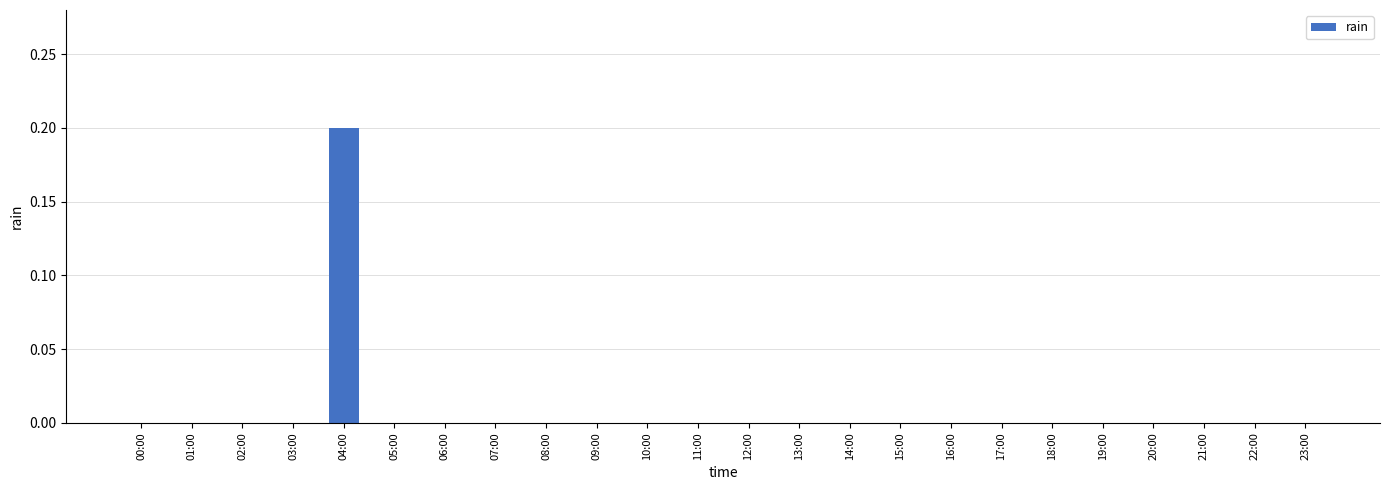

What is the sum of all values?

0.2